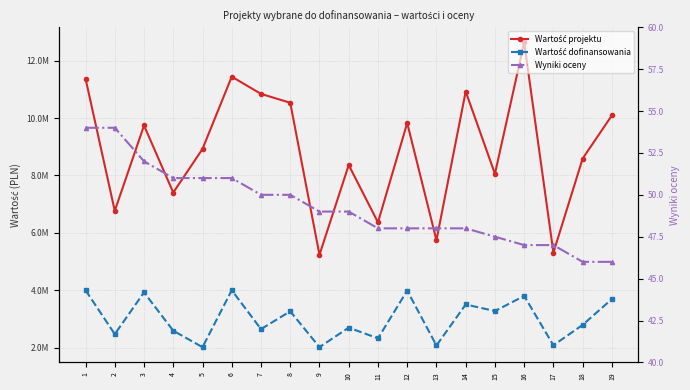

Which series has the largest total across all categories?

Wartość projektu